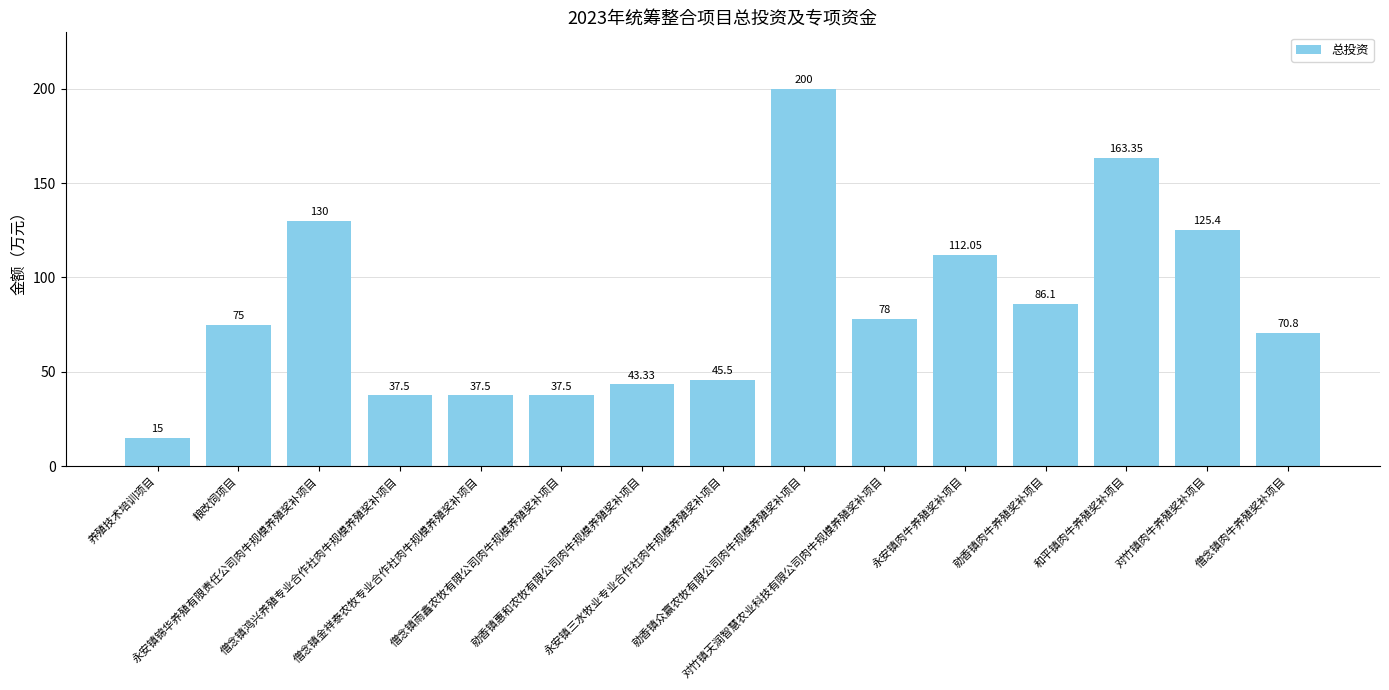

What is the average value?

83.8